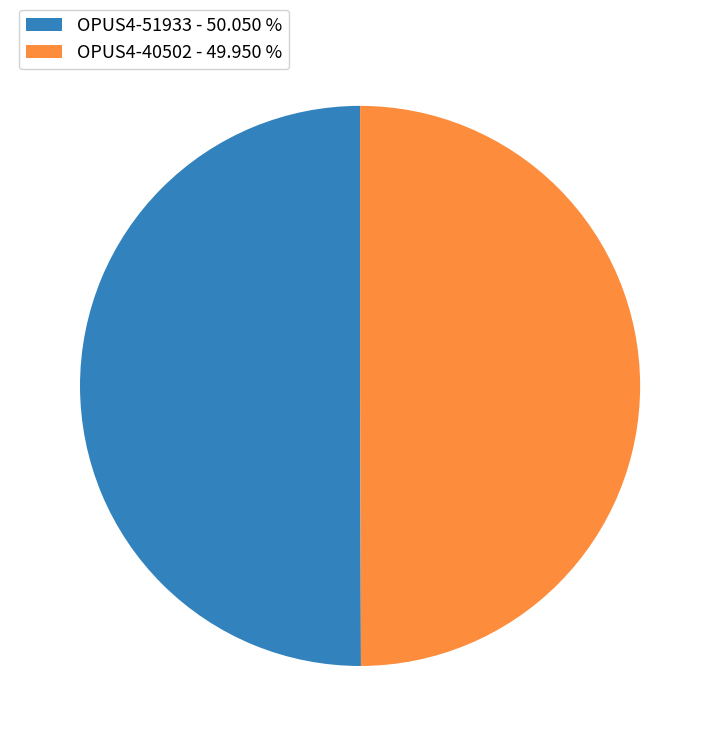

The OPUS4-51933 slice represents 50% of the pie. True or false?

True